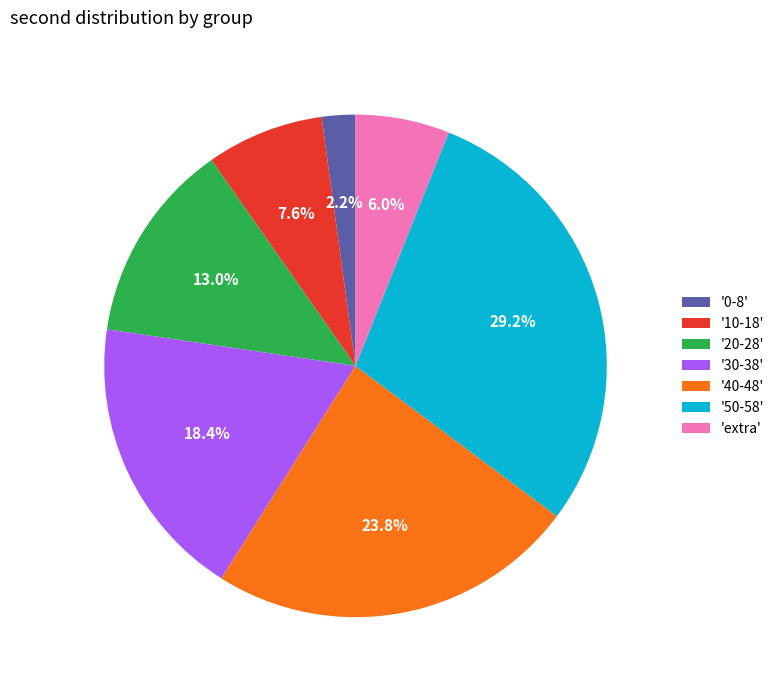

Is the sum of '20-28' and '0-8' greater than half?

No